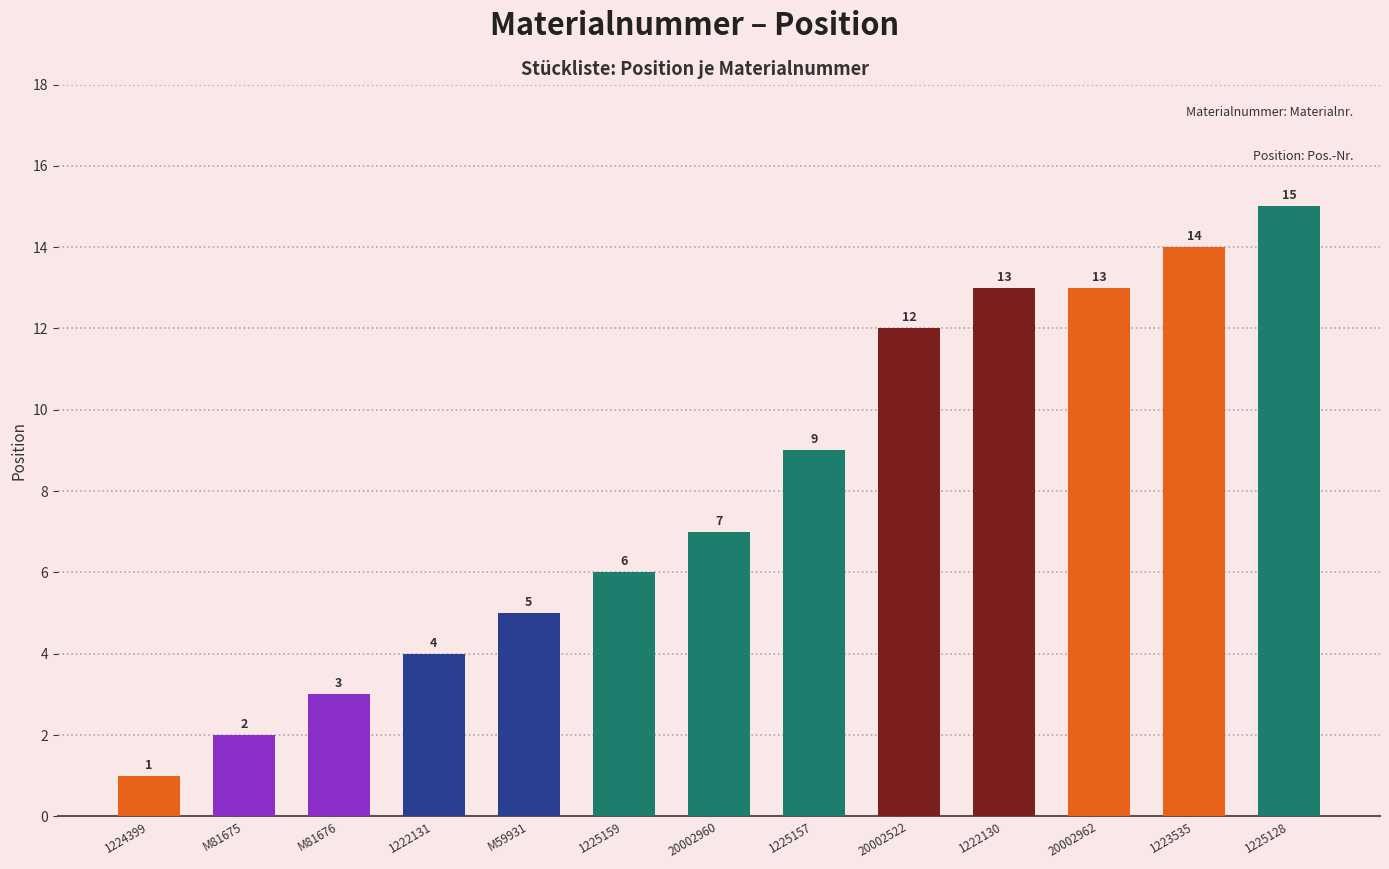

Approximately how many times larger is the value at M81675 compared to 20002962?

0.2